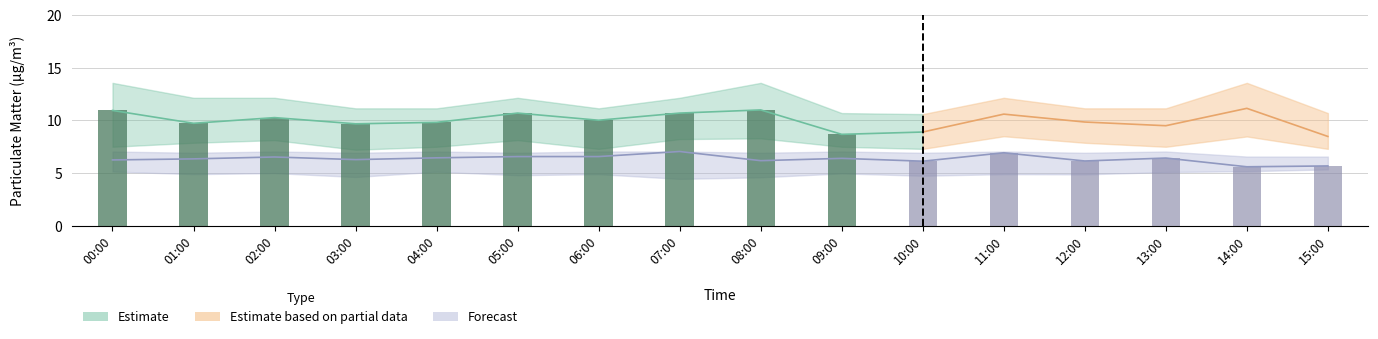

At which category does the chart reach its peak across all series?

00:00